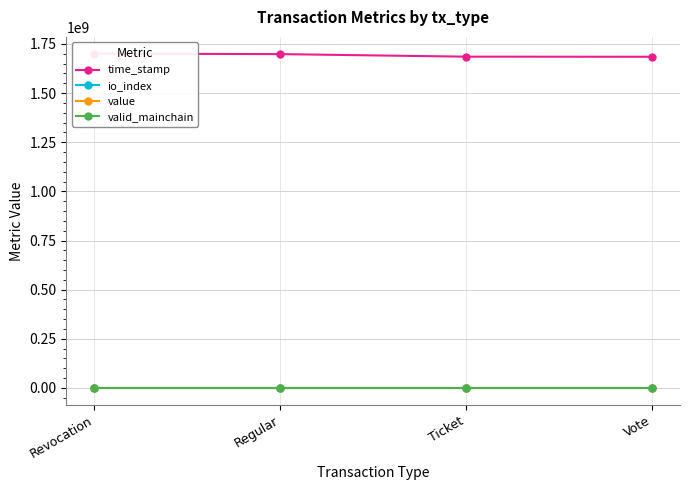

Where is the first local minimum for value?

Ticket